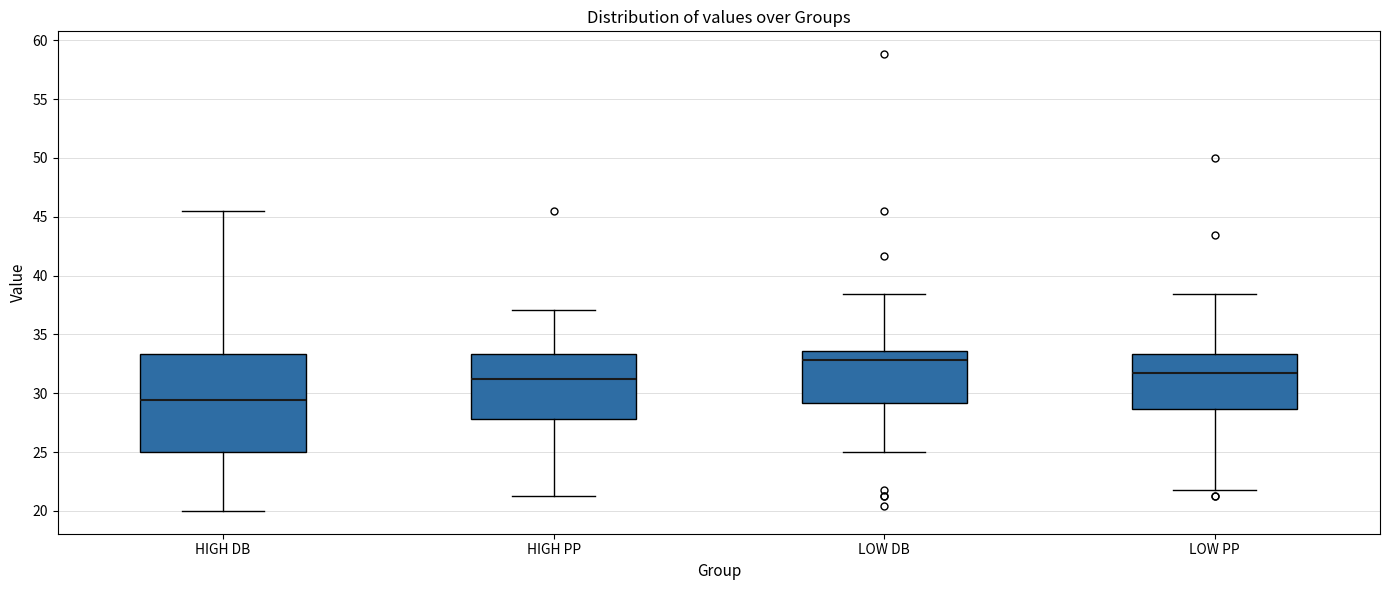

Reading left to right, read every box against the y-axis: the position of its median line, the range the box covers, and the ends of its whiskers. The values are not printed on the chart, so give them approximately, as read against the axis.

HIGH DB: median 29.5, box 25.0 to 33.5, whiskers 20.0 to 45.5
HIGH PP: median 31.5, box 28.0 to 33.5, whiskers 21.5 to 37.0
LOW DB: median 33.0, box 29.0 to 33.5, whiskers 25.0 to 38.5
LOW PP: median 32.0, box 28.5 to 33.5, whiskers 21.5 to 38.5